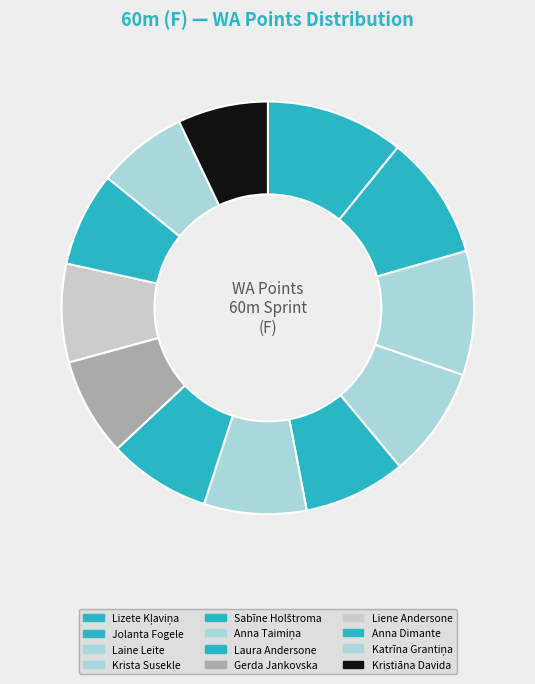

Is the sum of Liene Andersone and Laine Leite greater than half?

No